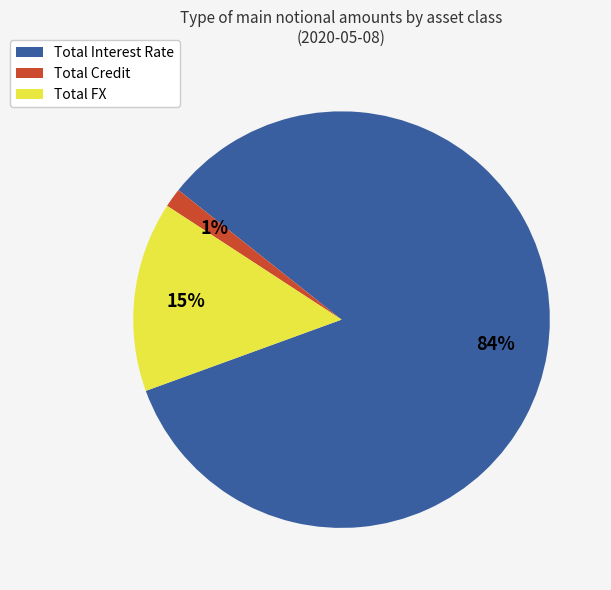

Which slice is the largest?

Total Interest Rate